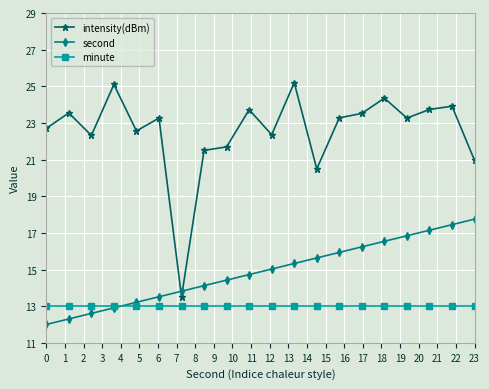

True or false: minute and intensity(dBm) cross at least once.

False